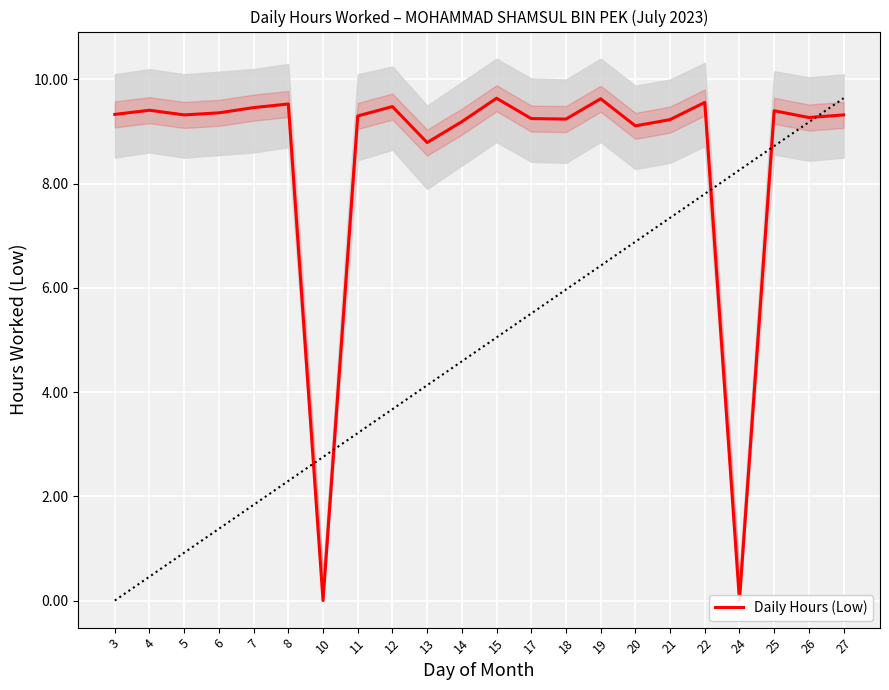

How many values are below 9?

3